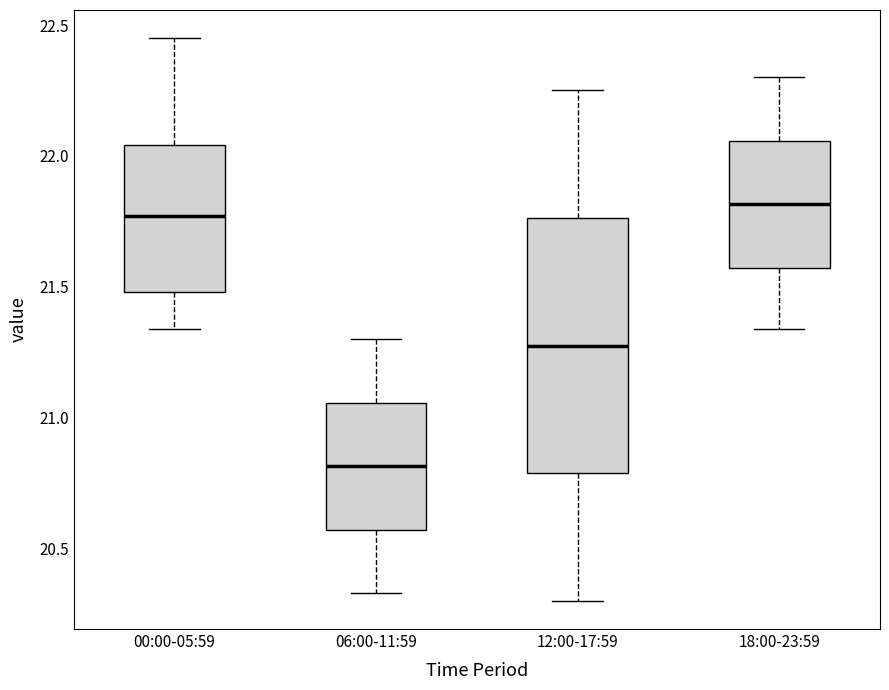

Reading left to right, read every box against the y-axis: the position of its median line, the range the box covers, and the ends of its whiskers. The values are not printed on the chart, so give them approximately, as read against the axis.

00:00-05:59: median 21.75, box 21.50 to 22.05, whiskers 21.35 to 22.45
06:00-11:59: median 20.80, box 20.55 to 21.05, whiskers 20.35 to 21.30
12:00-17:59: median 21.30, box 20.80 to 21.75, whiskers 20.30 to 22.25
18:00-23:59: median 21.80, box 21.55 to 22.05, whiskers 21.35 to 22.30